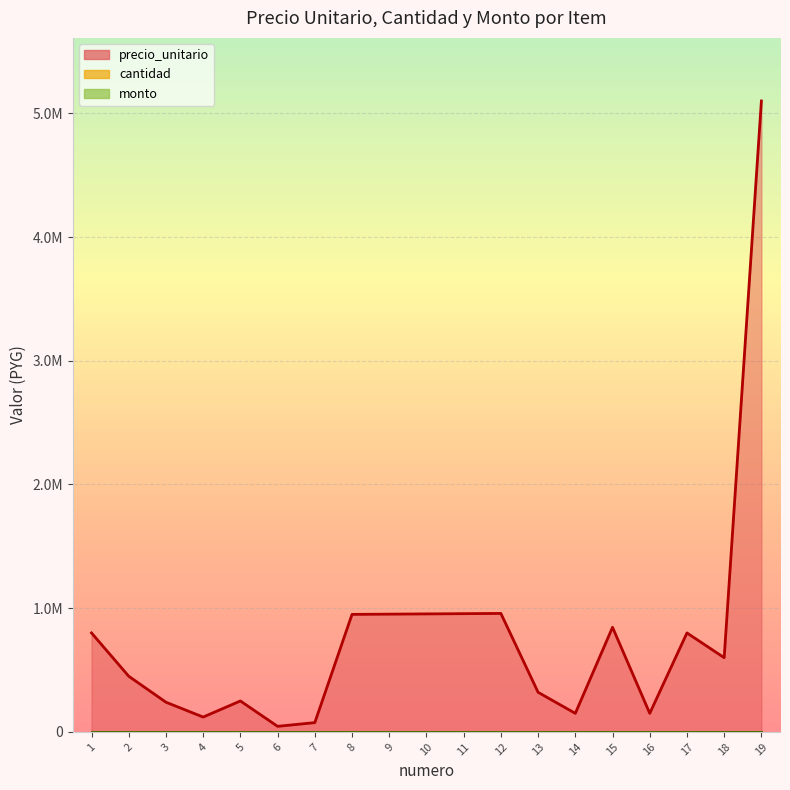

In precio_unitario, how many points are higher than both neighbors (excluding endpoints)?

4